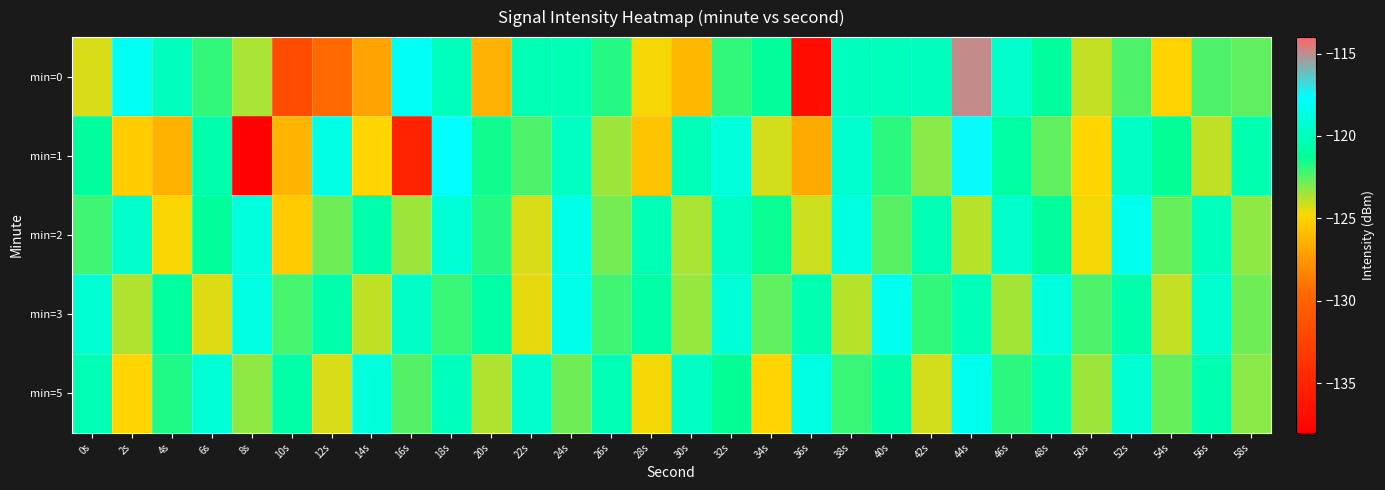

Reading left to right, extract all data points from this chart.

min=0: 0s=-124.2	2s=-118.0	4s=-119.9	6s=-121.9	8s=-123.6	10s=-131.7	12s=-129.4	14s=-127.0	16s=-117.9	18s=-120.0	20s=-126.4	22s=-120.4	24s=-120.2	26s=-121.7	28s=-124.6	30s=-126.2	32s=-121.9	34s=-121.1	36s=-136.8	38s=-119.8	40s=-120.0	42s=-119.9	44s=-114.9	46s=-119.5	48s=-121.1	50s=-124.0	52s=-122.3	54s=-125.0	56s=-122.3	58s=-122.5
min=1: 0s=-121.1	2s=-125.2	4s=-126.3	6s=-120.5	8s=-137.7	10s=-126.2	12s=-118.5	14s=-124.8	16s=-135.1	18s=-117.7	20s=-121.5	22s=-122.3	24s=-119.8	26s=-123.4	28s=-125.6	30s=-120.1	32s=-118.9	34s=-124.2	36s=-126.7	38s=-119.3	40s=-121.8	42s=-123.1	44s=-117.5	46s=-120.9	48s=-122.6	50s=-124.8	52s=-119.7	54s=-121.3	56s=-123.9	58s=-120.4
min=2: 0s=-122.1	2s=-119.5	4s=-124.7	6s=-121.2	8s=-118.8	10s=-125.3	12s=-122.8	14s=-120.6	16s=-123.4	18s=-119.1	20s=-121.7	22s=-124.3	24s=-118.5	26s=-122.9	28s=-120.2	30s=-123.6	32s=-119.8	34s=-121.4	36s=-124.1	38s=-118.7	40s=-122.5	42s=-120.3	44s=-123.8	46s=-119.4	48s=-121.1	50s=-124.6	52s=-118.3	54s=-122.7	56s=-120.0	58s=-123.2
min=3: 0s=-119.2	2s=-123.7	4s=-121.0	6s=-124.4	8s=-118.6	10s=-122.2	12s=-120.5	14s=-123.9	16s=-119.6	18s=-122.0	20s=-120.8	22s=-124.5	24s=-118.4	26s=-122.1	28s=-120.7	30s=-123.3	32s=-119.0	34s=-122.6	36s=-120.4	38s=-123.8	40s=-118.2	42s=-121.9	44s=-120.1	46s=-123.5	48s=-118.8	50s=-122.3	52s=-120.6	54s=-124.0	56s=-119.3	58s=-122.8
min=5: 0s=-120.3	2s=-124.8	4s=-121.6	6s=-119.1	8s=-123.2	10s=-120.7	12s=-124.3	14s=-118.9	16s=-122.4	18s=-120.0	20s=-123.7	22s=-119.5	24s=-122.8	26s=-120.2	28s=-124.6	30s=-119.7	32s=-121.3	34s=-124.9	36s=-118.6	38s=-122.0	40s=-120.5	42s=-124.2	44s=-118.3	46s=-121.8	48s=-120.1	50s=-123.4	52s=-119.2	54s=-122.7	56s=-120.4	58s=-123.1